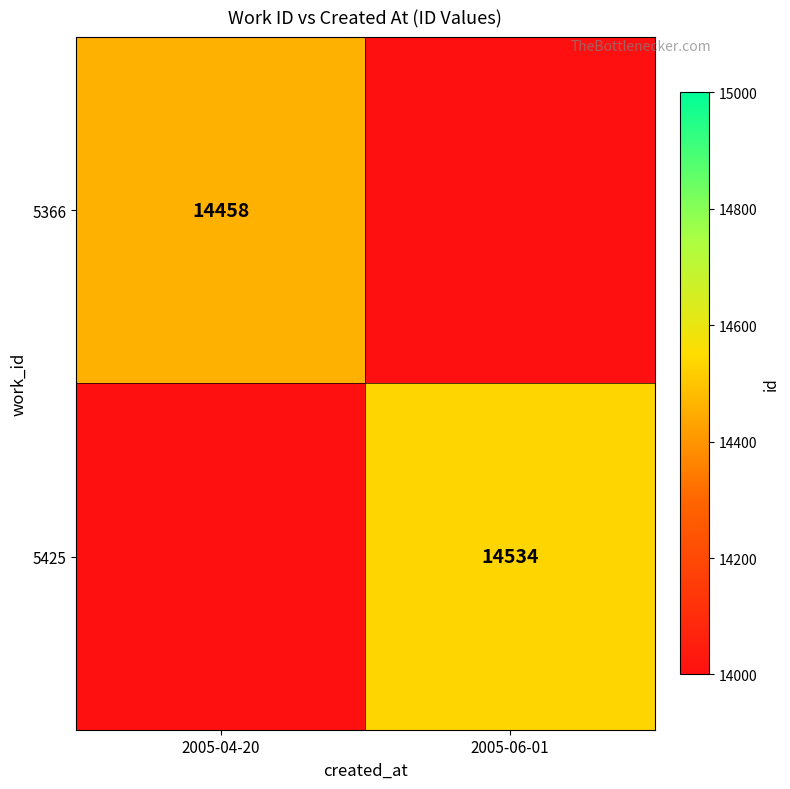

Is it true that 5366 equals 20850 at 2005-04-20?

False